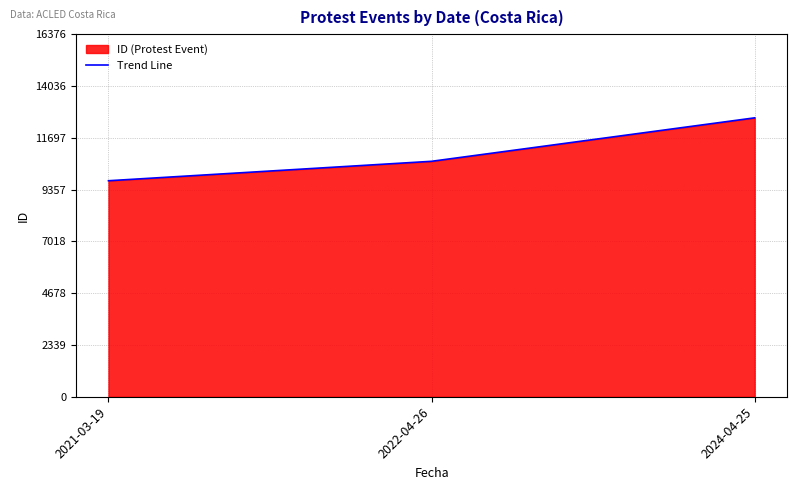

What is the ratio of the value at 2021-03-19 to the value at 2022-04-26?

0.9